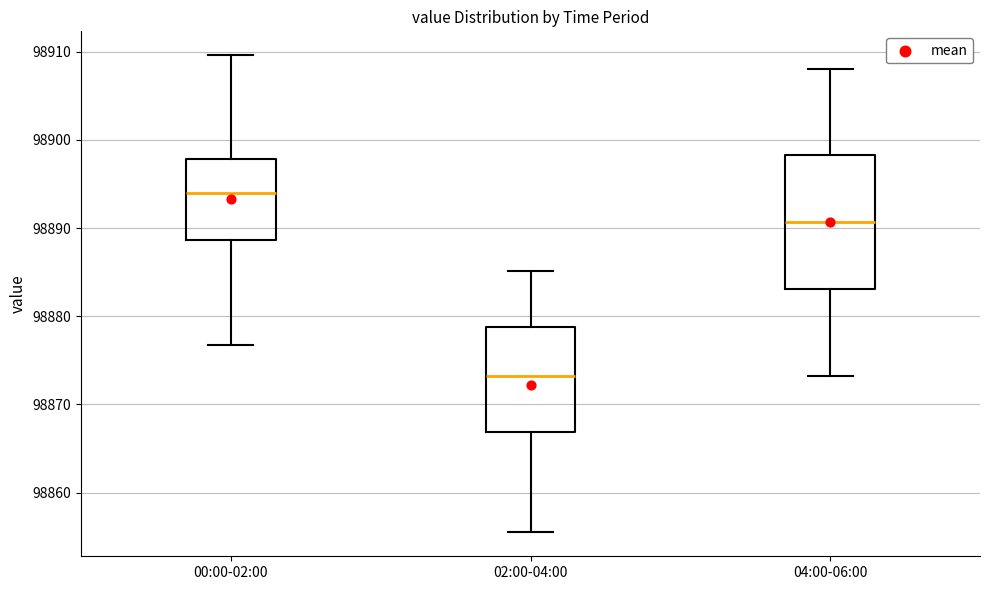

Reading left to right, transcribe this box plot: for each box, give where its median line is, the range the box spans, and where its two whiskers end, as read against the y-axis. The values are not printed on the chart, so give them approximately, as read against the axis.

00:00-02:00: median 98894, box 98889 to 98898, whiskers 98877 to 98910
02:00-04:00: median 98873, box 98867 to 98879, whiskers 98856 to 98885
04:00-06:00: median 98891, box 98883 to 98898, whiskers 98873 to 98908